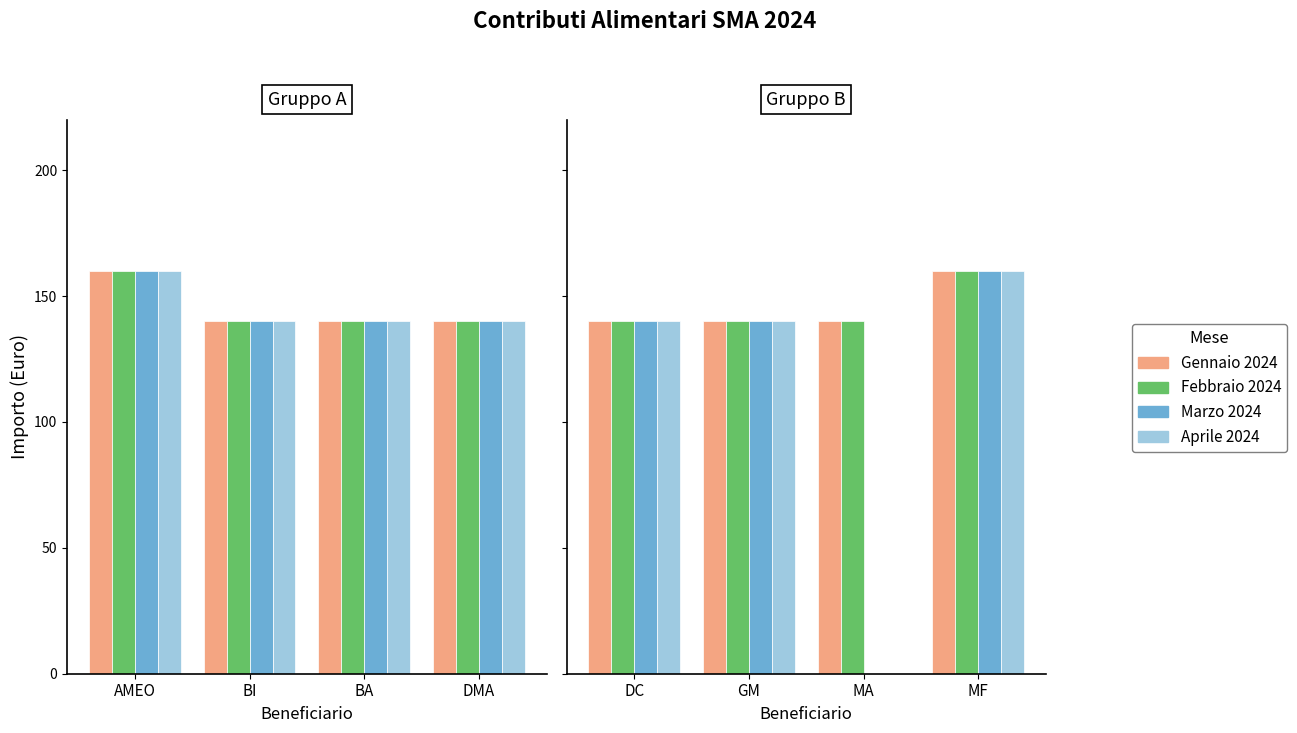

Rank the series at MA from lowest to highest value.

Marzo 2024, Aprile 2024, Gennaio 2024, Febbraio 2024